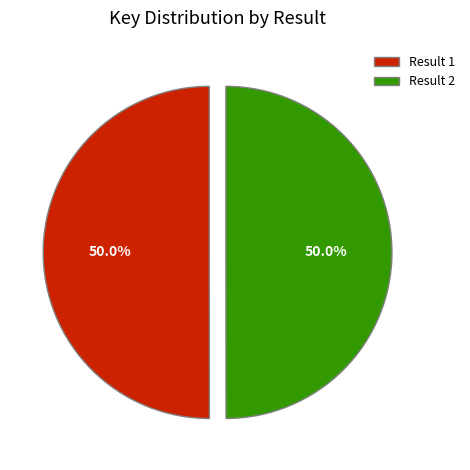

How many slices are in this pie chart?

2